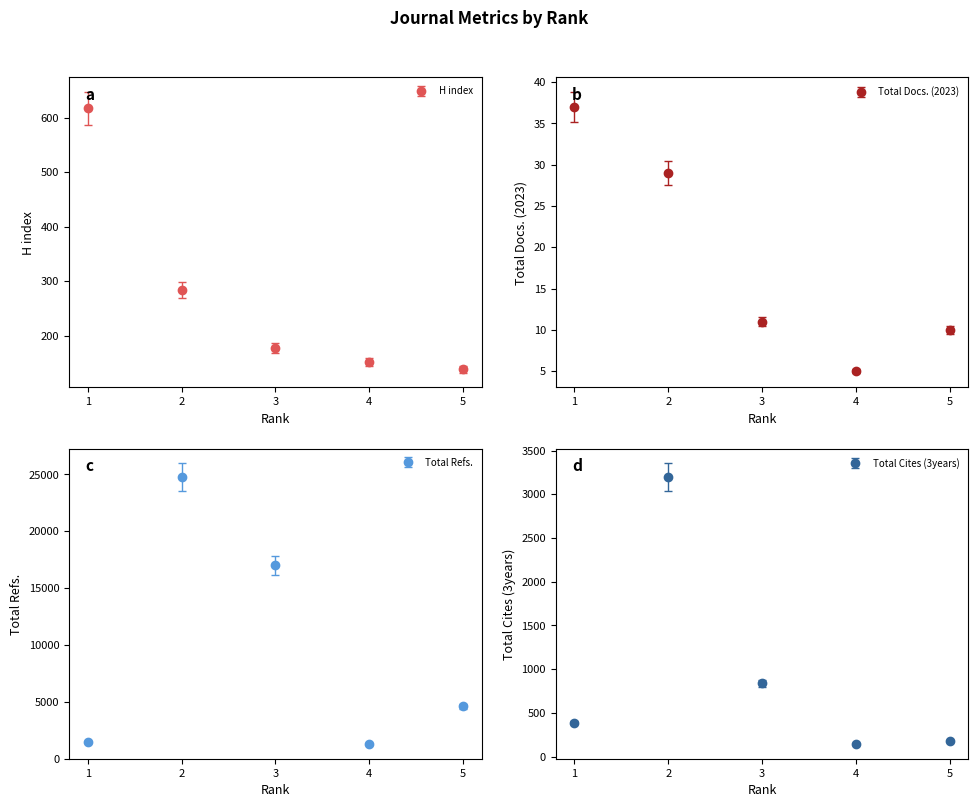

At which category does Total Refs. reach its first local peak?

2